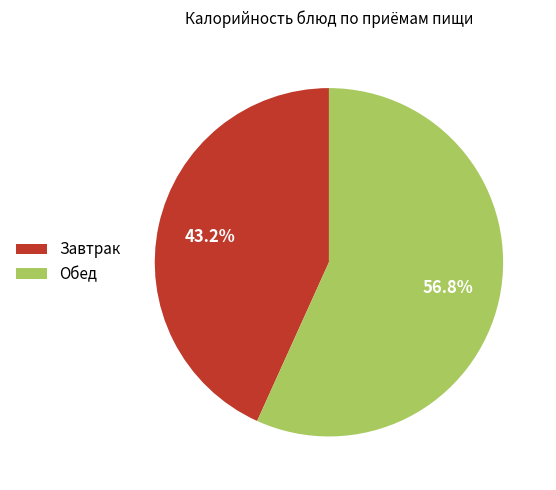

Rank the categories by value from lowest to highest.

Завтрак, Обед